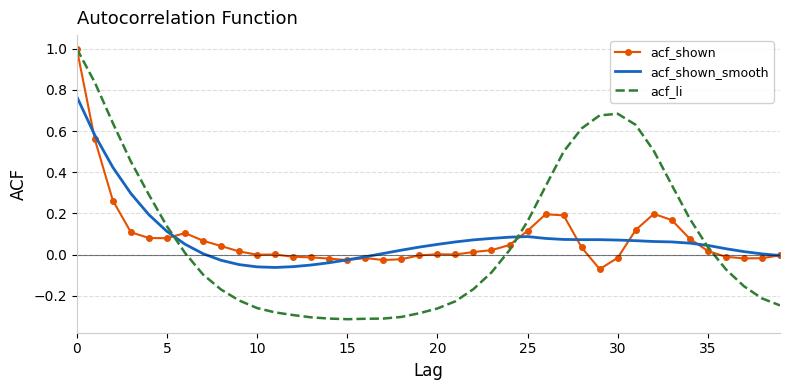

What is the maximum value for acf_shown?

1.0